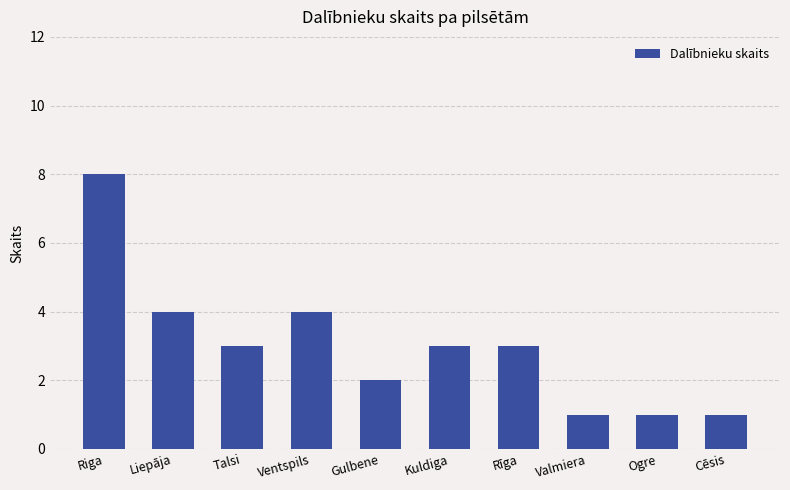

How many bars are there in total?

10